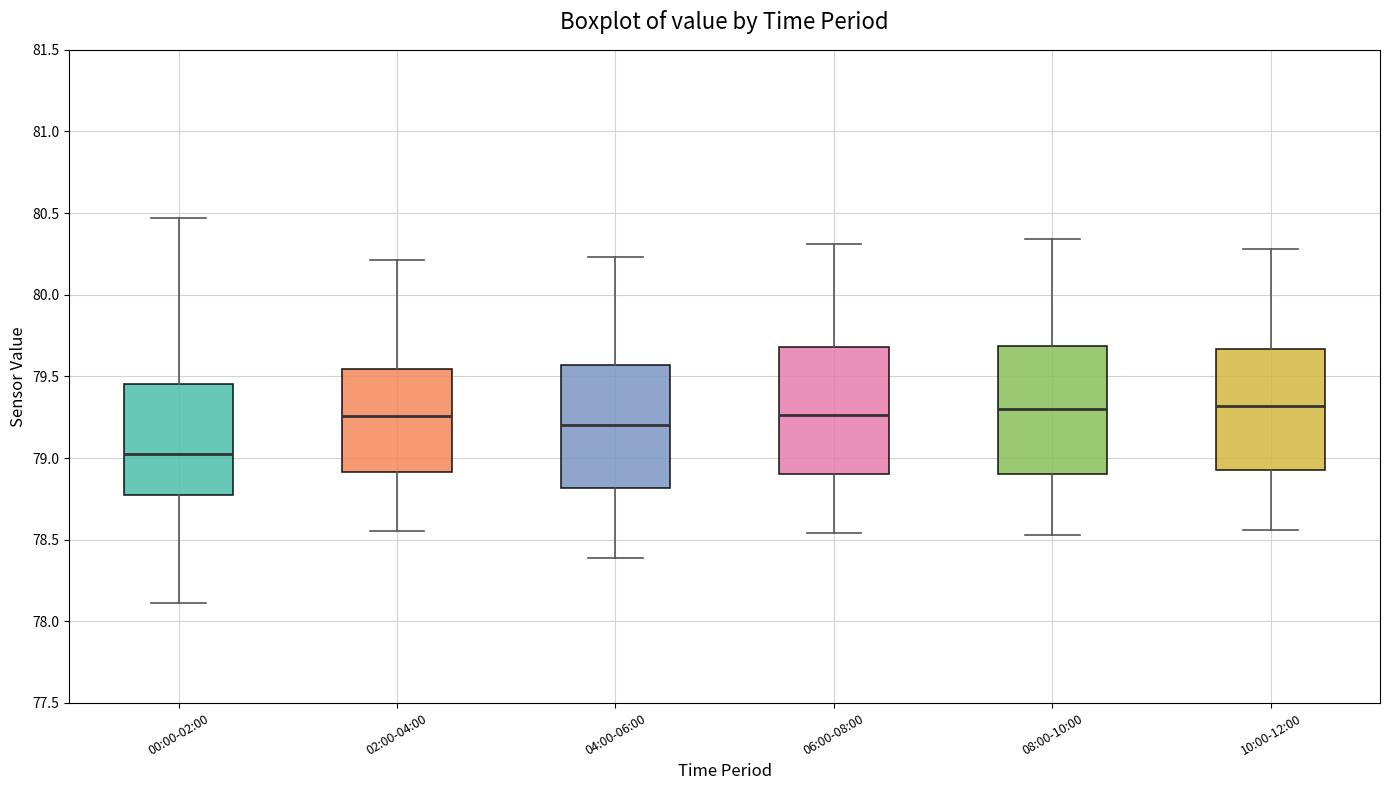

Reading left to right, read every box against the y-axis: the position of its median line, the range the box covers, and the ends of its whiskers. The values are not printed on the chart, so give them approximately, as read against the axis.

00:00-02:00: median 79.05, box 78.80 to 79.45, whiskers 78.10 to 80.45
02:00-04:00: median 79.25, box 78.90 to 79.55, whiskers 78.55 to 80.20
04:00-06:00: median 79.20, box 78.80 to 79.55, whiskers 78.40 to 80.25
06:00-08:00: median 79.25, box 78.90 to 79.70, whiskers 78.55 to 80.30
08:00-10:00: median 79.30, box 78.90 to 79.70, whiskers 78.55 to 80.35
10:00-12:00: median 79.30, box 78.95 to 79.65, whiskers 78.55 to 80.30